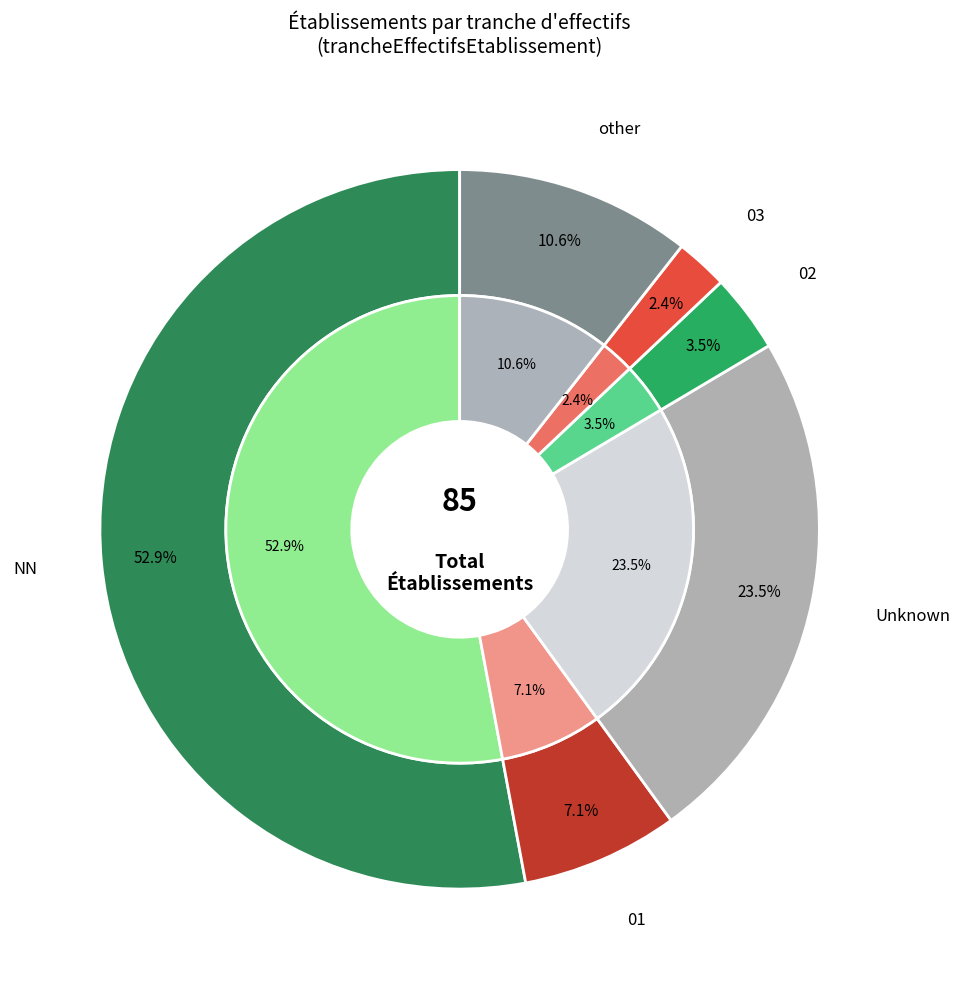

Count the number of slices in the pie.

6